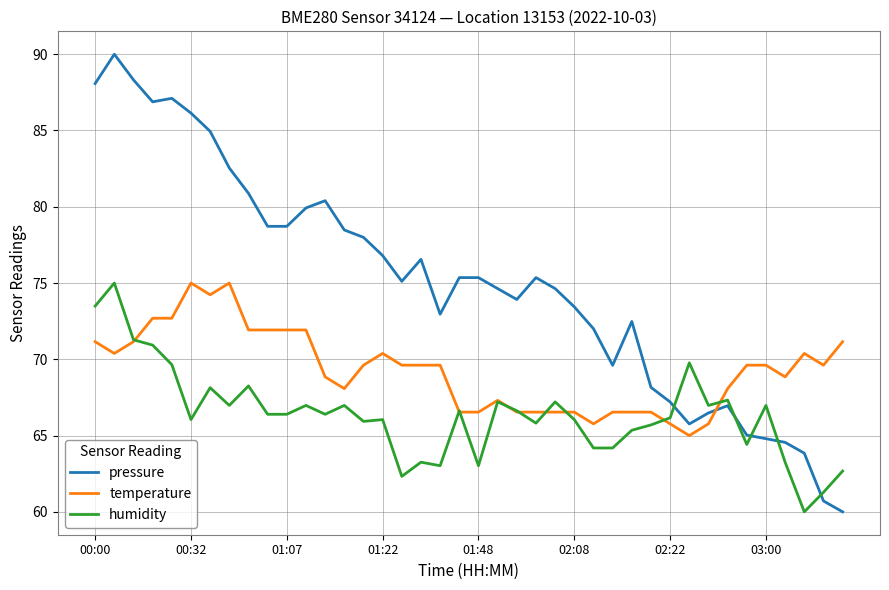

What is the difference between the maximum and second lowest values in the humidity series?

13.7